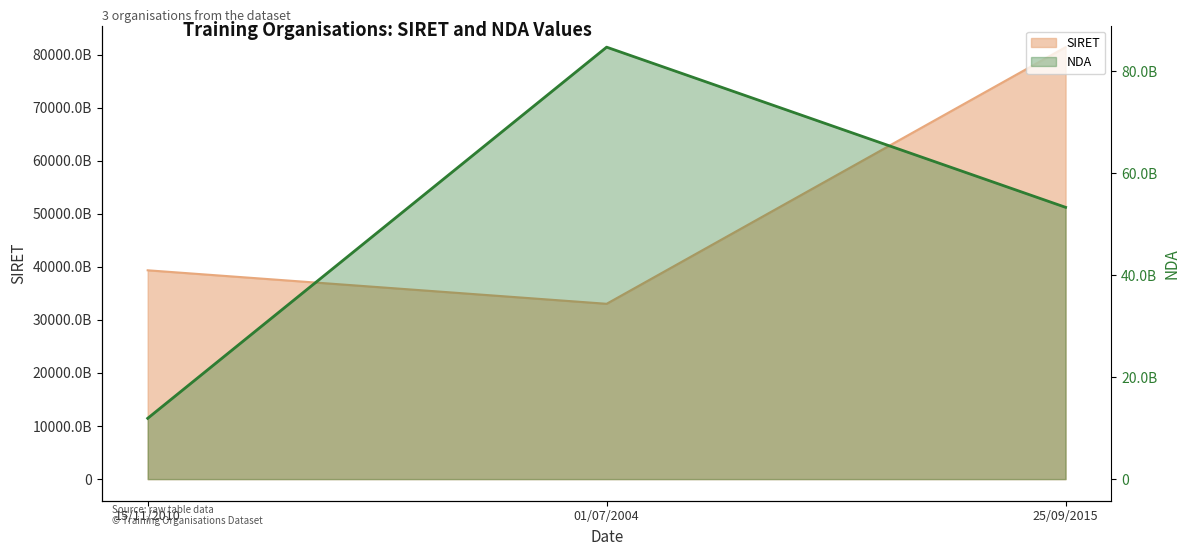

What is the difference between the maximum and second lowest values in the SIRET series?

42047837799876